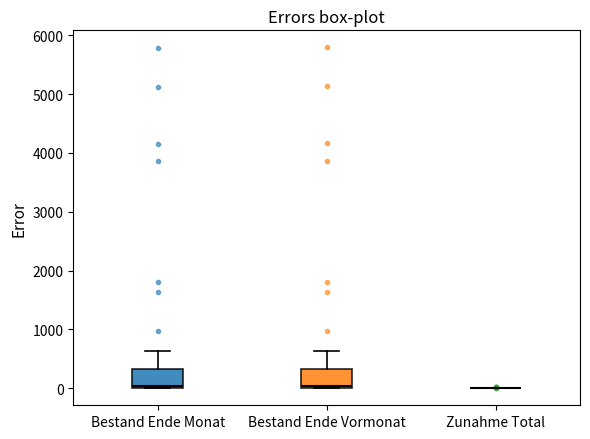

Reading left to right, transcribe this box plot: for each box, give where its median line is, the range the box spans, and where its two whiskers end, as read against the y-axis. The values are not printed on the chart, so give them approximately, as read against the axis.

Bestand Ende Monat: median 0 (just above the box's lower edge), box 0 to 300, whiskers 0 to 600
Bestand Ende Vormonat: median 0 (just above the box's lower edge), box 0 to 300, whiskers 0 to 600
Zunahme Total: box collapsed to a line at 0, whiskers 0 to 0